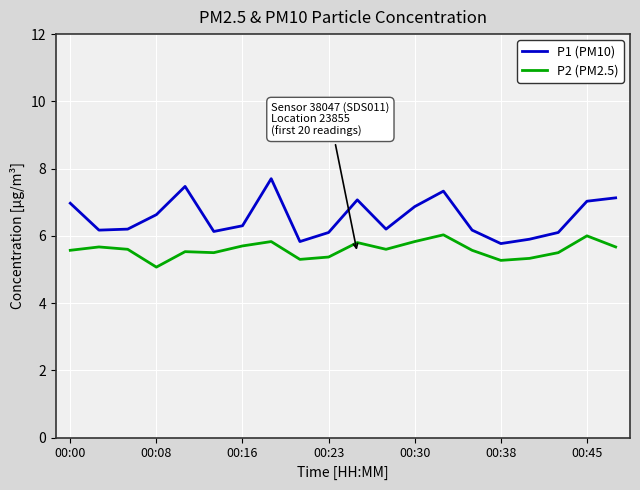

How many values in the P1 (PM10) series exceed 6?

17